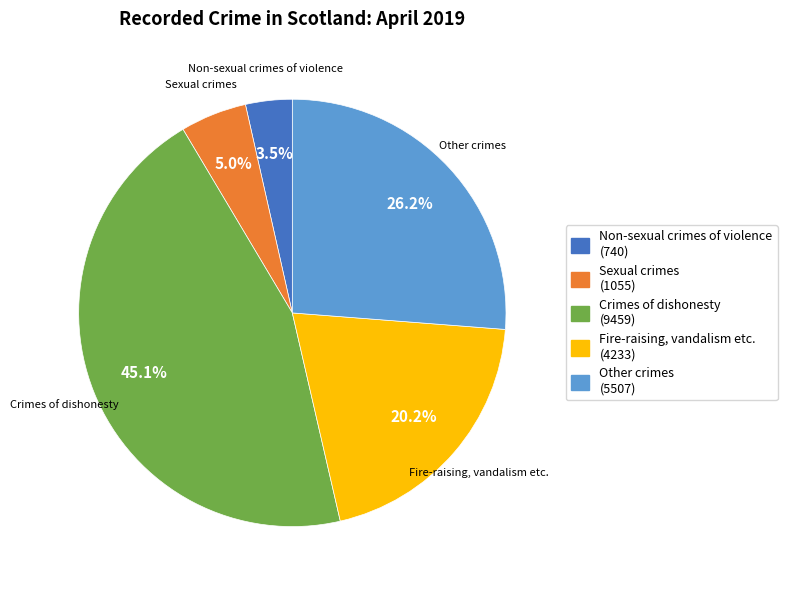

How many segments does this pie chart have?

5